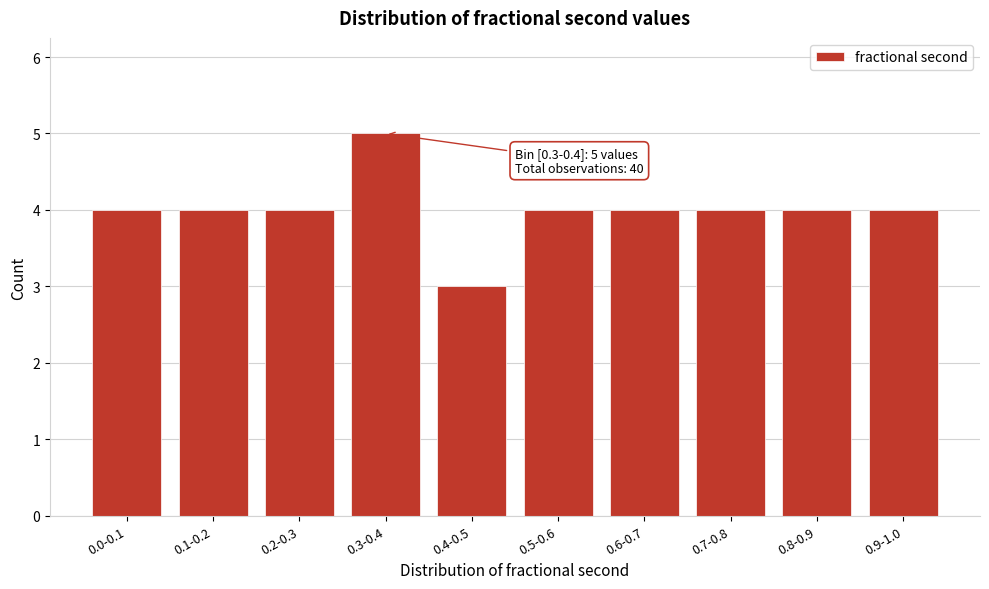

Reading left to right, extract all data points from this chart.

0.0-0.1=4	0.1-0.2=4	0.2-0.3=4	0.3-0.4=5	0.4-0.5=3	0.5-0.6=4	0.6-0.7=4	0.7-0.8=4	0.8-0.9=4	0.9-1.0=4